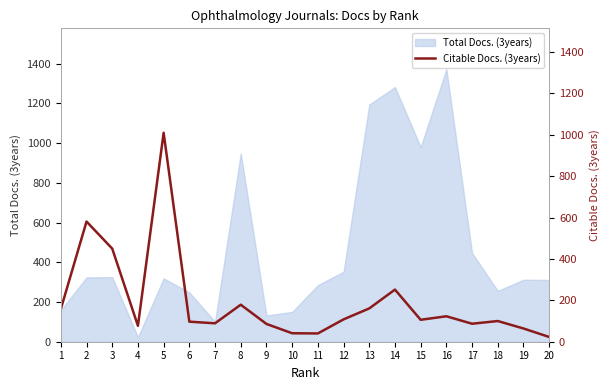

Where is the first local maximum?

2